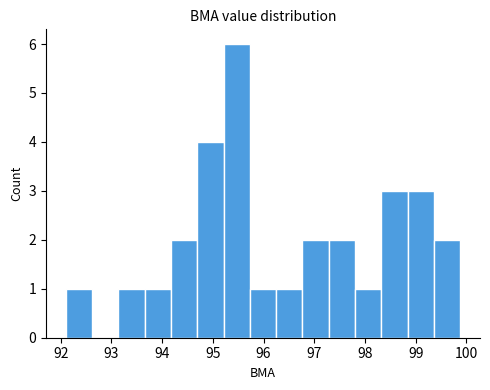

How tall is the bar that spans 94.7 to 95.2 on the x-axis? Neither the bar edges nor the heights are printed on the chart, so give them approximately, as read against the axes.

4